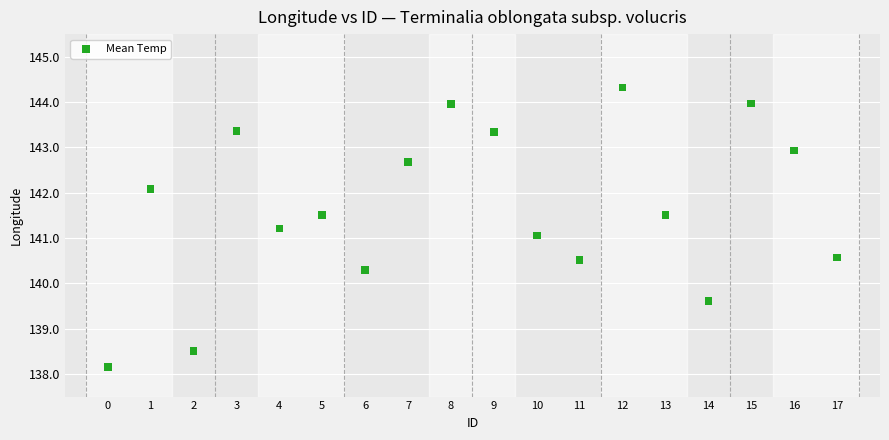

What is the range of Y values (max minus min)?

6.2